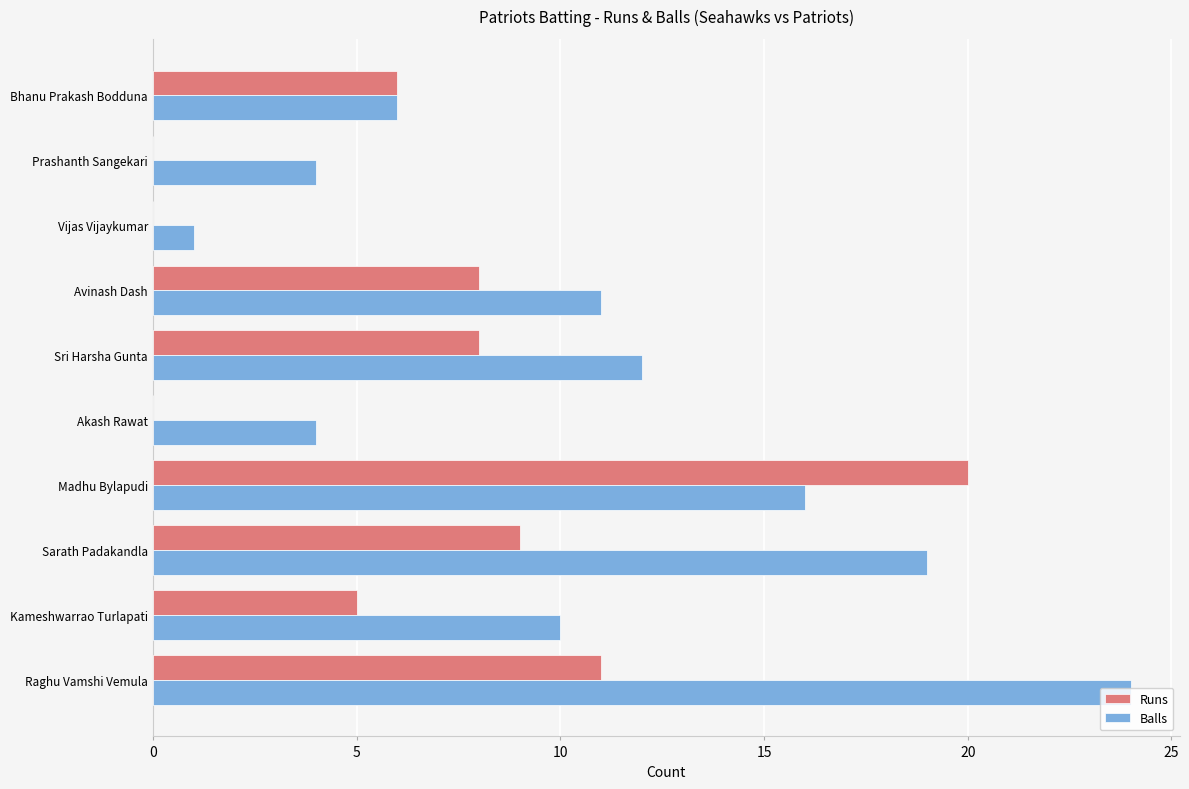

What is the sum of all Runs values?

67